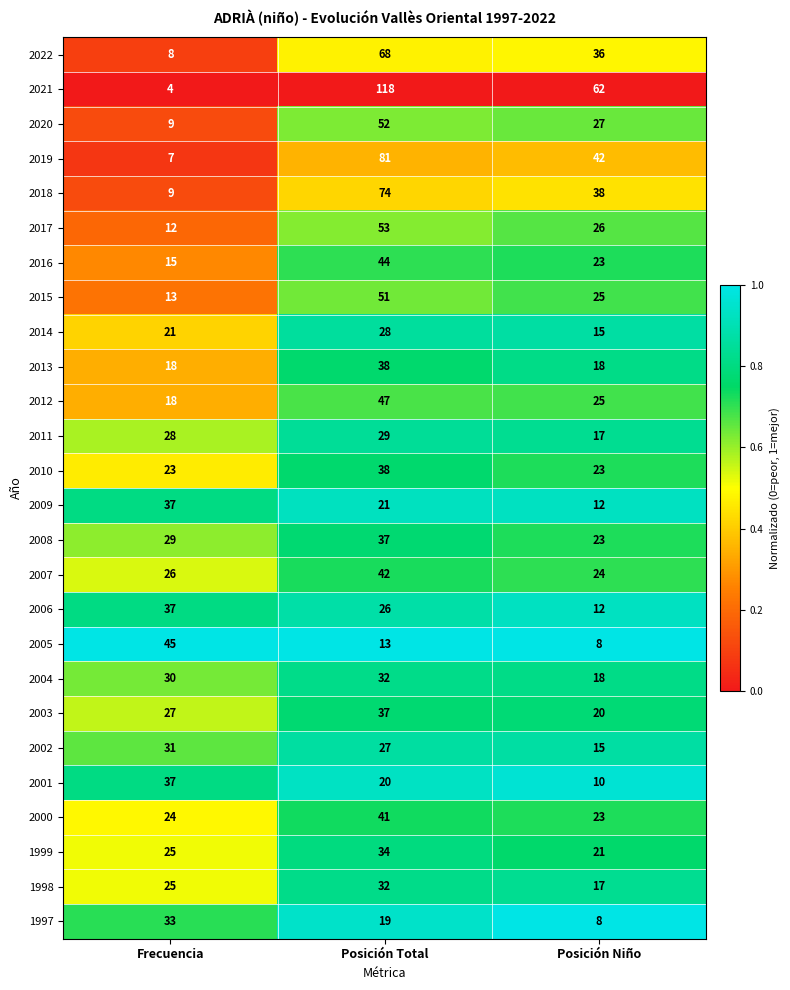

Which label corresponds to the smallest value in the chart?

Frecuencia